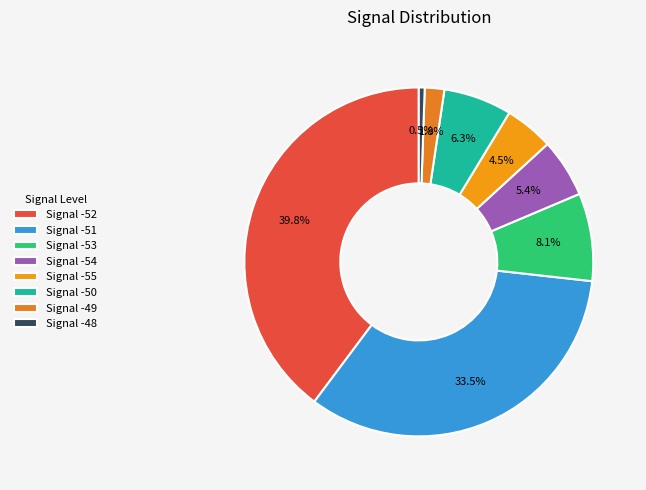

Count the number of slices in the pie.

8